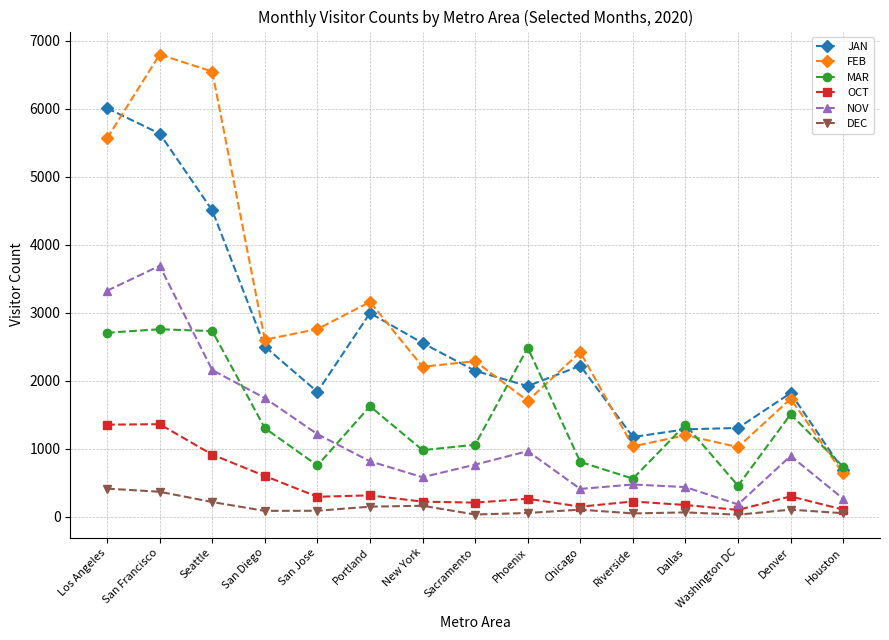

At how many categories does at least one series exceed 4758?

3